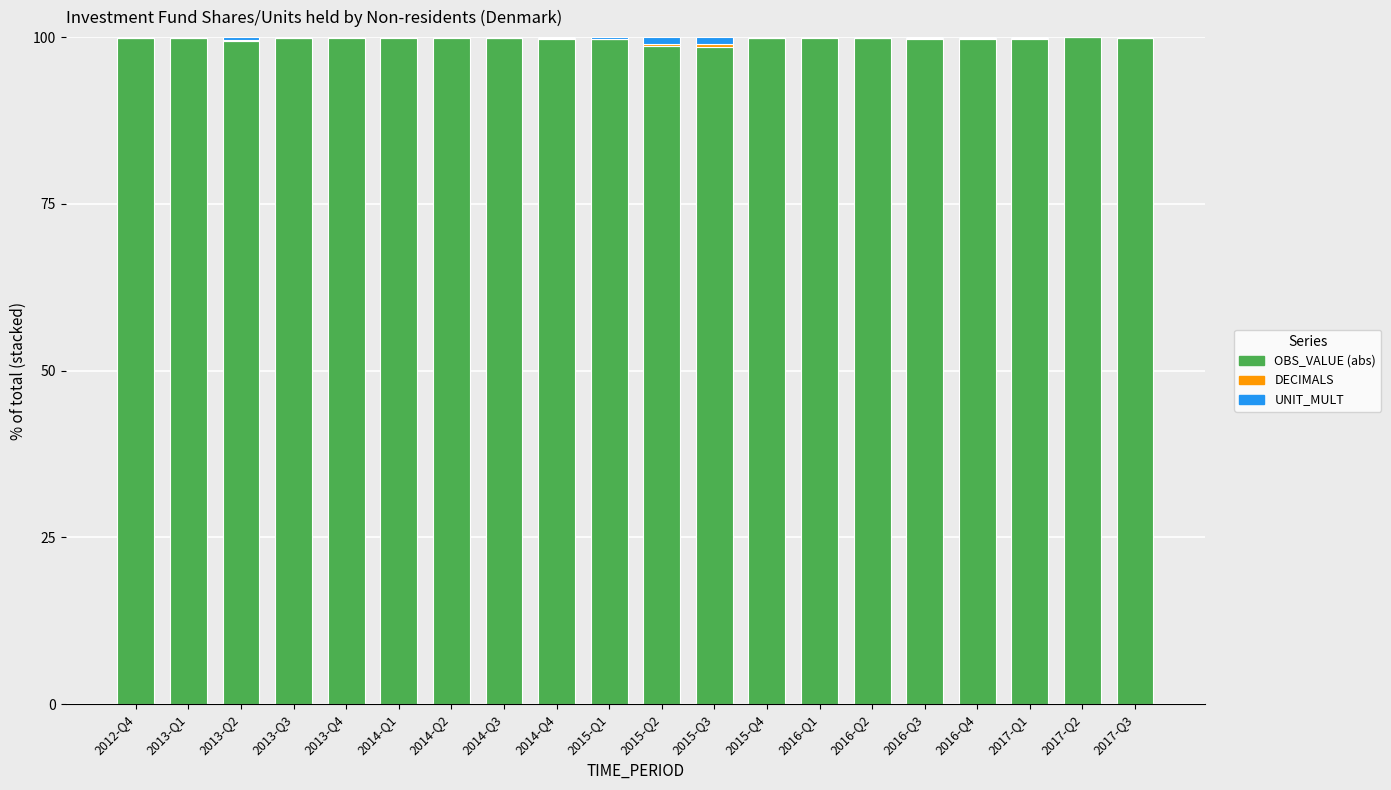

What is the highest value of the OBS_VALUE (abs) series?

100.0